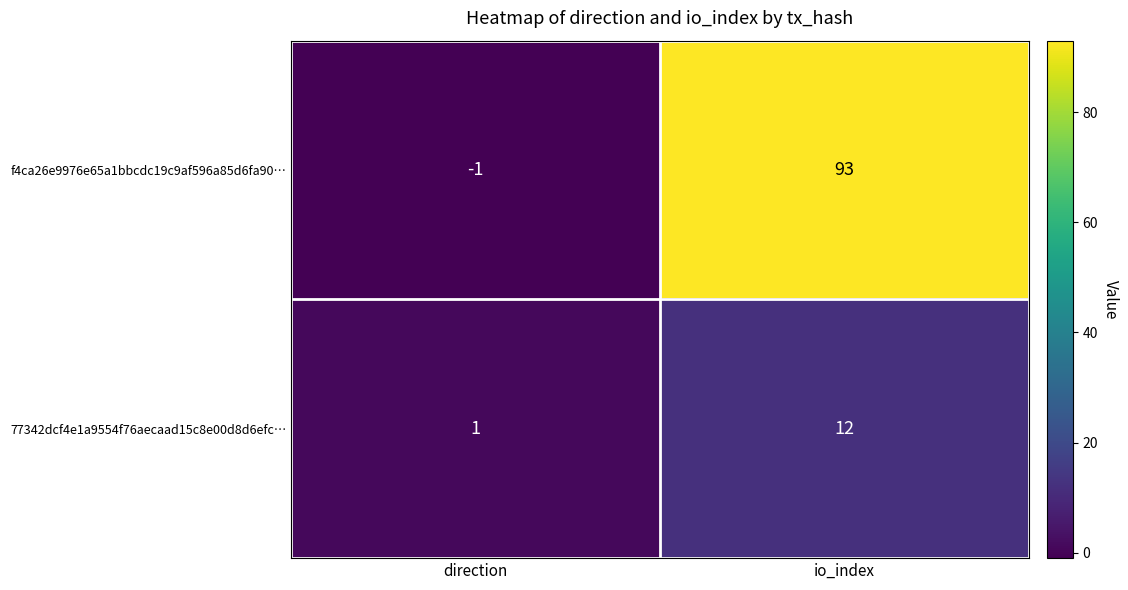

Reading left to right, list all the values displayed in this chart.

f4ca26e9976e65a1bbcdc19c9af596a85d6fa90…: direction=-1	io_index=93
77342dcf4e1a9554f76aecaad15c8e00d8d6efc…: direction=1	io_index=12